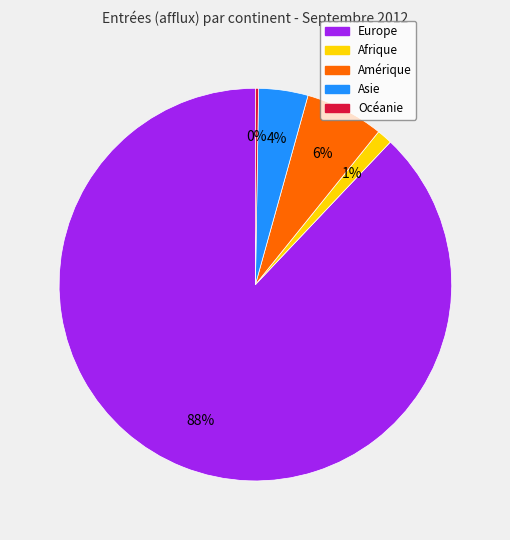

To the nearest percent, what is the average slice percentage?

20%